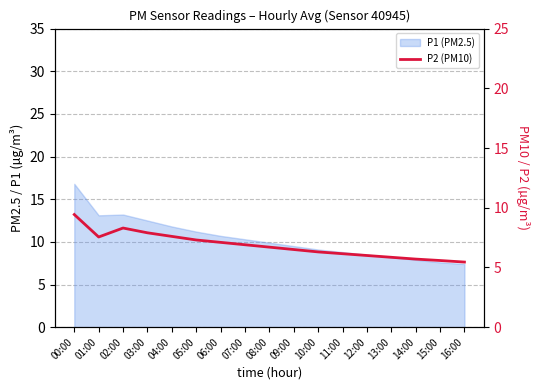

Reading left to right, what are all the values shown in this chart?

9.4	7.5	8.3	7.9	7.6	7.3	7.1	6.9	6.7	6.5	6.3	6.2	6.0	5.8	5.7	5.6	5.5